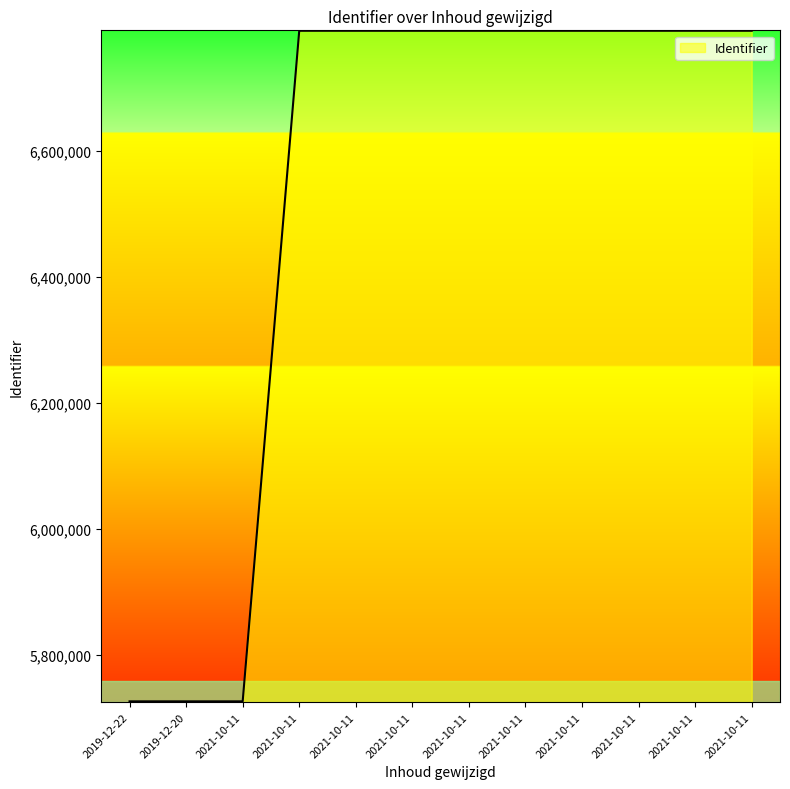

What is the label of the 1st point from the right?

2021-10-11